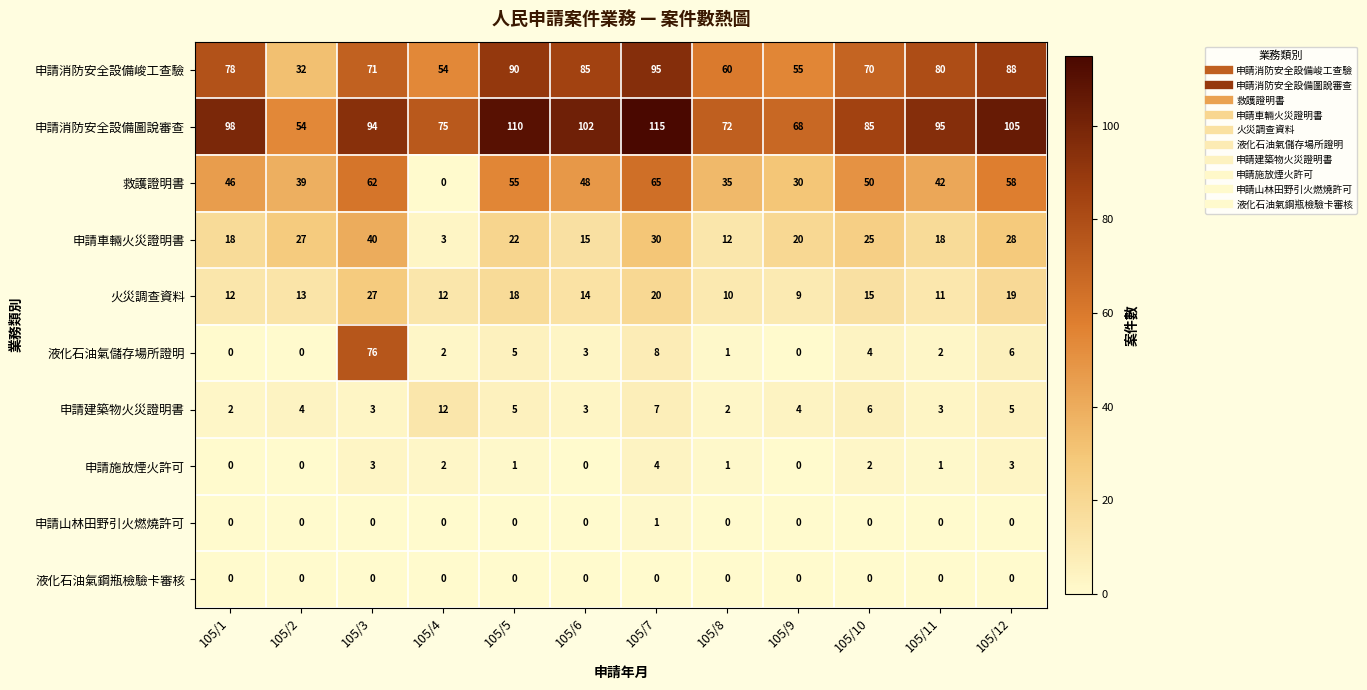

What is the sum of all 申請車輛火災證明書 values?

258